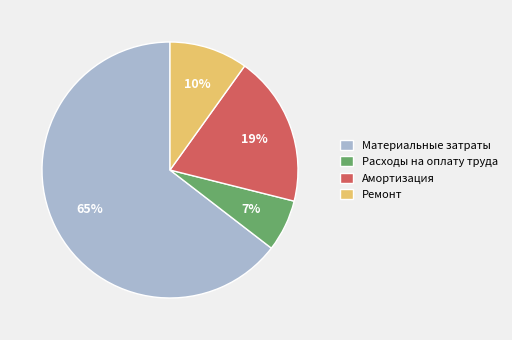

To the nearest percent, what is the combined percentage of Амортизация and Расходы на оплату труда?

26%